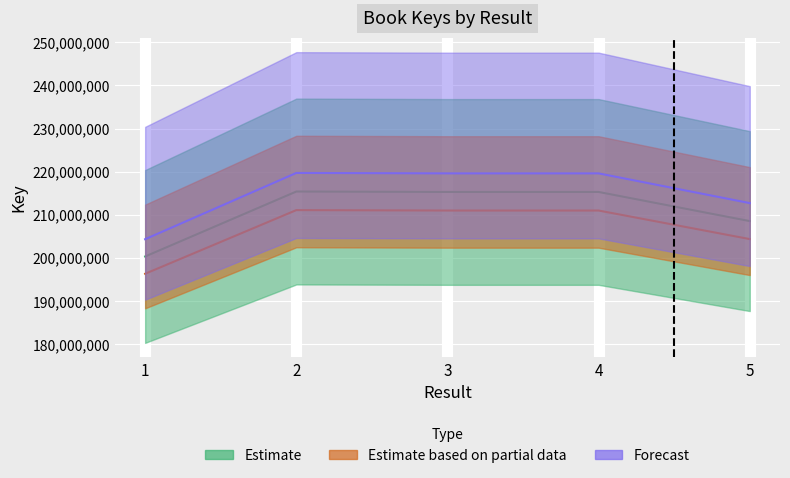

What value does the data have at 5?

208547012